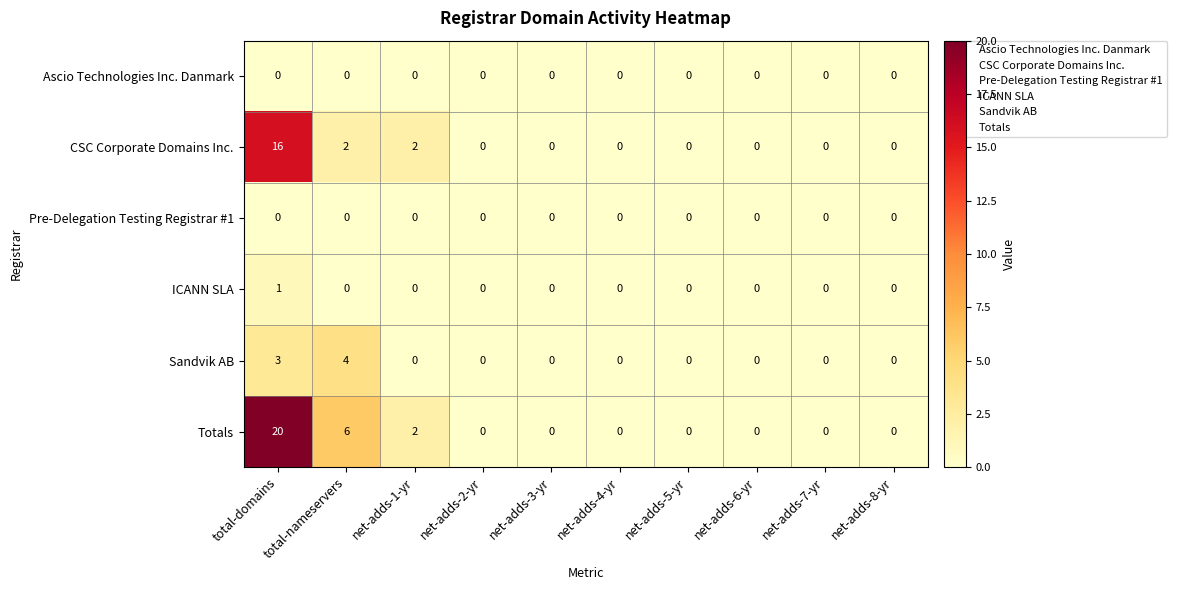

At which category is the sum across all series the highest?

total-domains